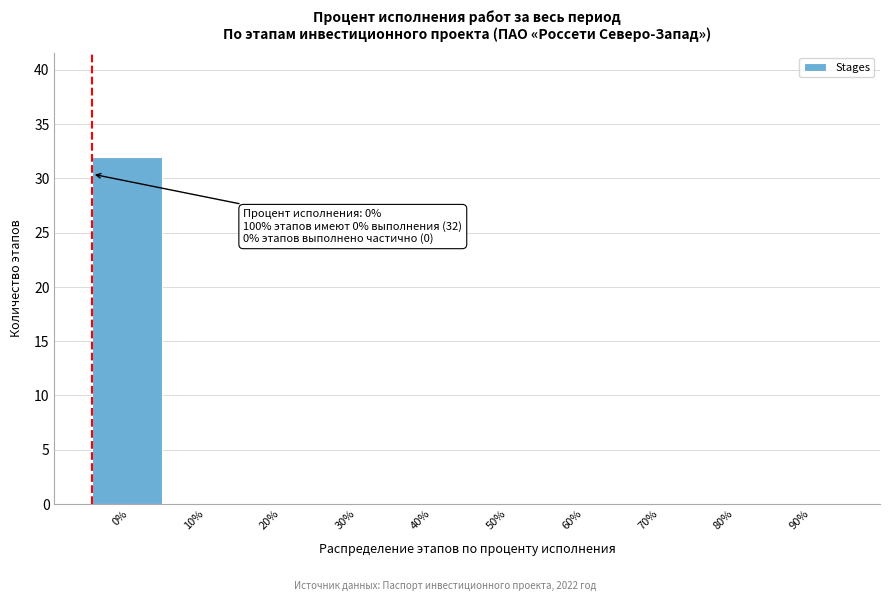

Reading right to left, what are all the values shown in this chart?

90%=0	80%=0	70%=0	60%=0	50%=0	40%=0	30%=0	20%=0	10%=0	0%=32